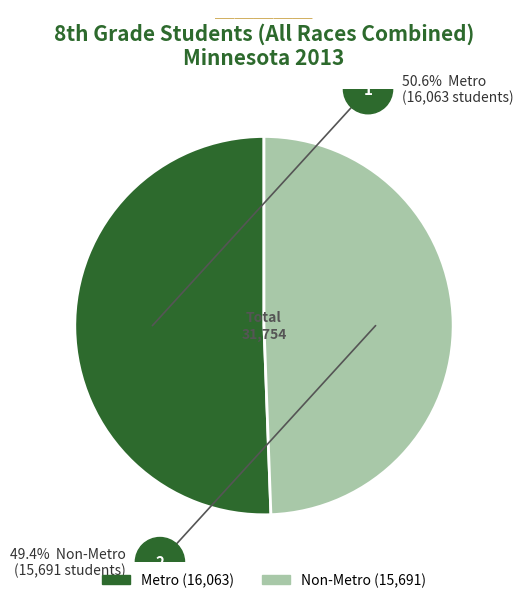

What is the ratio of the value at Metro to the value at Non-Metro?

1.0